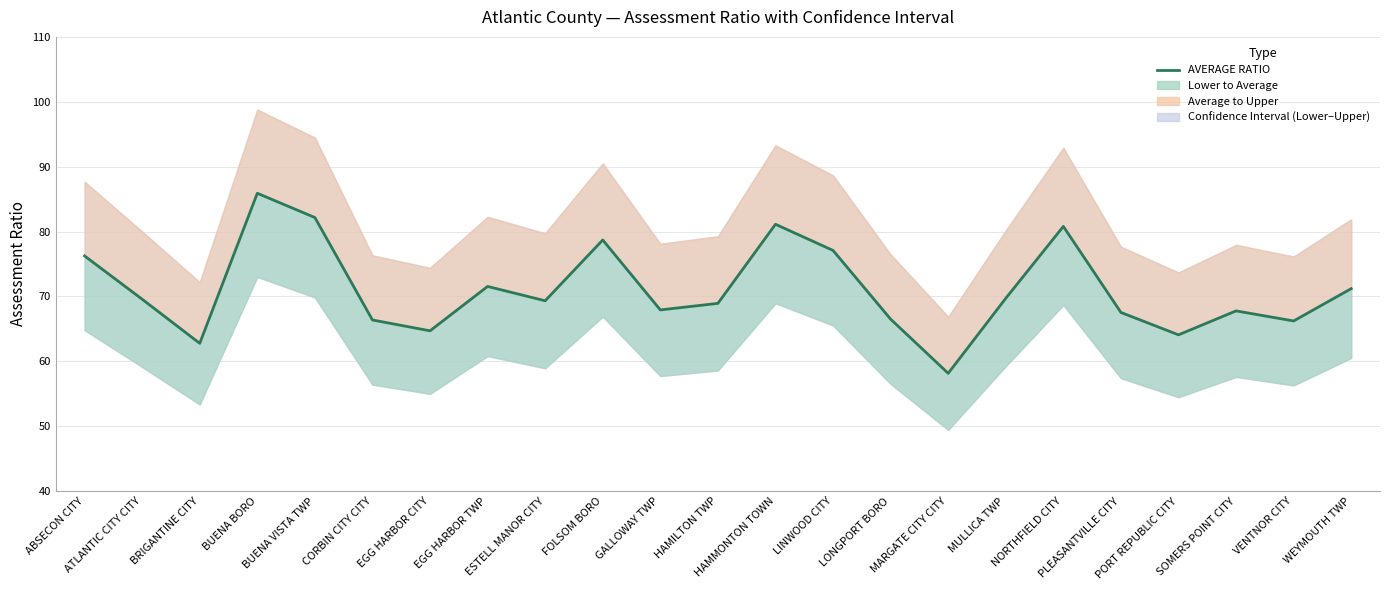

How many lines are shown in the chart?

1